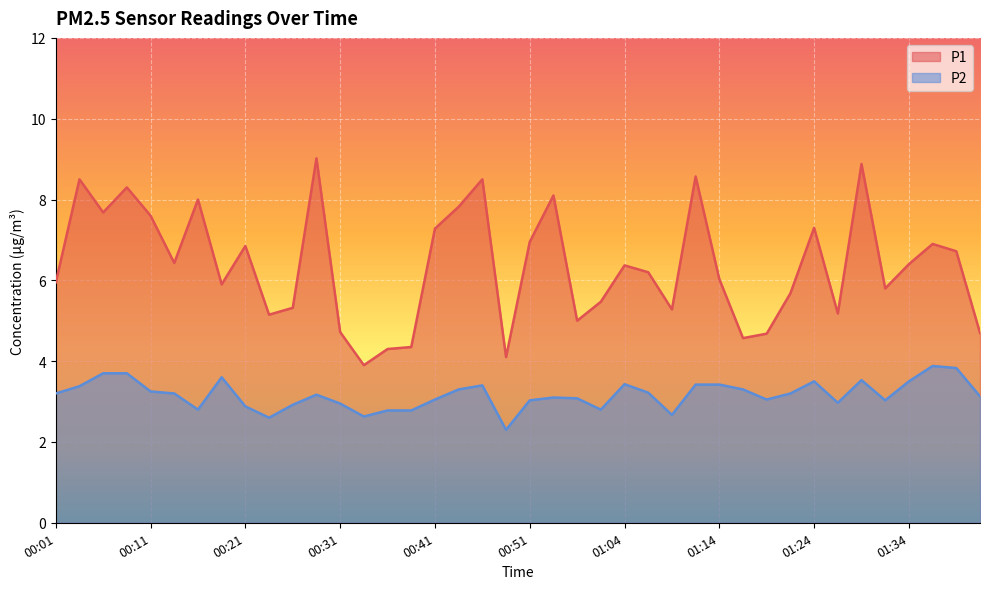

How many interior local peaks does the P2 series have?

8